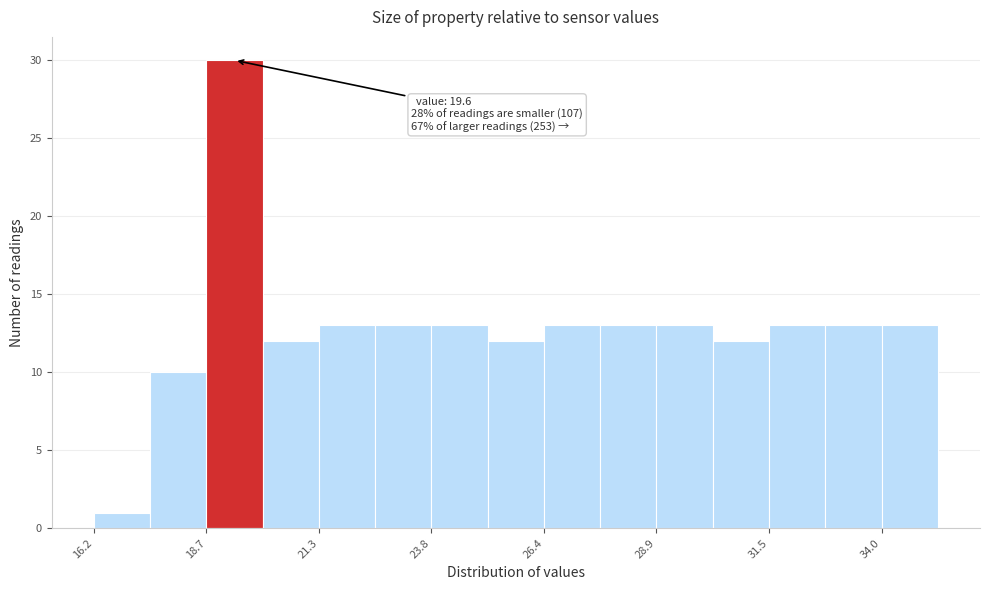

Around what value on the x-axis is the tallest bar? Give the approximate position of its centre, as read against the axis.

19.5